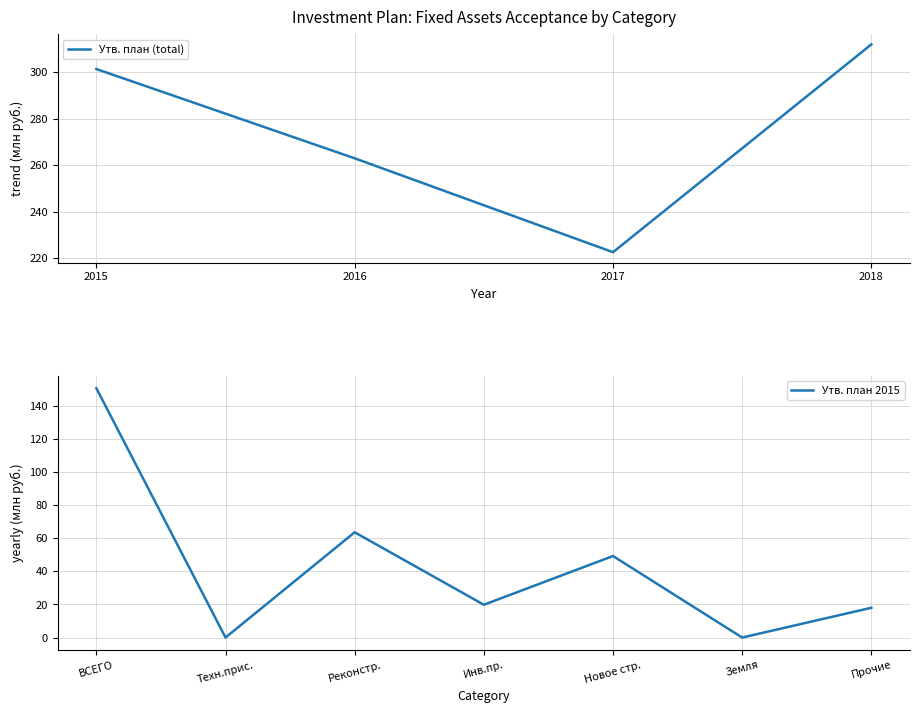

True or false: Утв. план (total) has a value of 51.4 at 2017.

False